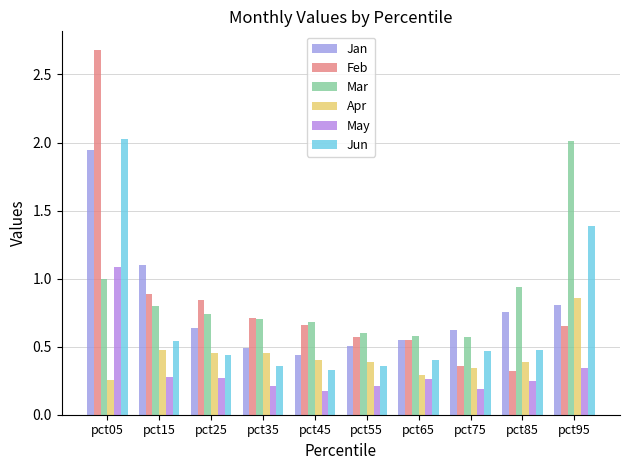

Reading right to left, what are all the values shown in this chart?

Jan: 0.8	0.8	0.6	0.5	0.5	0.4	0.5	0.6	1.1	1.9
Feb: 0.7	0.3	0.4	0.6	0.6	0.7	0.7	0.8	0.9	2.7
Mar: 2.0	0.9	0.6	0.6	0.6	0.7	0.7	0.7	0.8	1.0
Apr: 0.9	0.4	0.3	0.3	0.4	0.4	0.5	0.5	0.5	0.3
May: 0.3	0.2	0.2	0.3	0.2	0.2	0.2	0.3	0.3	1.1
Jun: 1.4	0.5	0.5	0.4	0.4	0.3	0.4	0.4	0.5	2.0